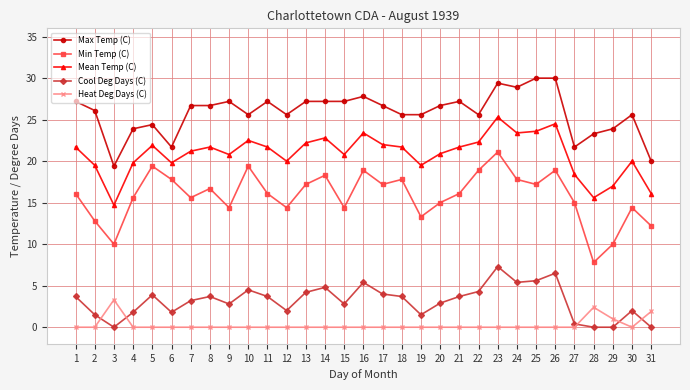

Is the value of Mean Temp (C) at 14 greater than the value of Min Temp (C) at 25?

Yes